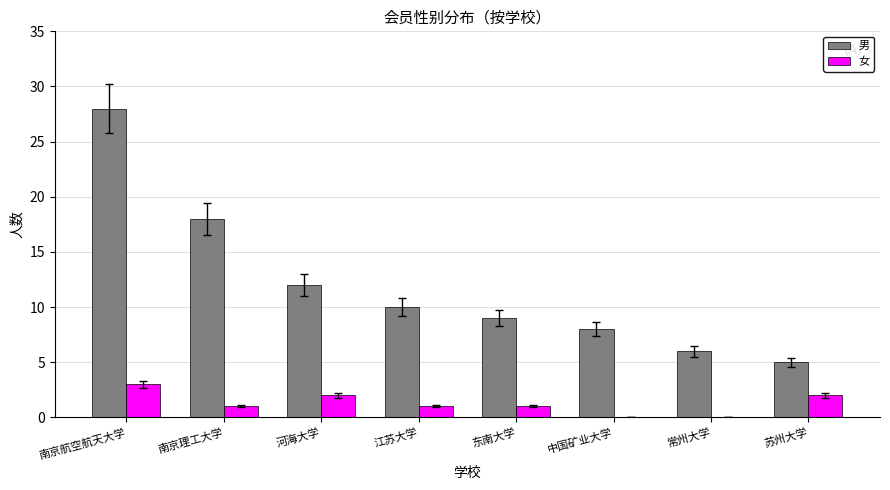

Which series changed the most between 南京理工大学 and 东南大学?

男